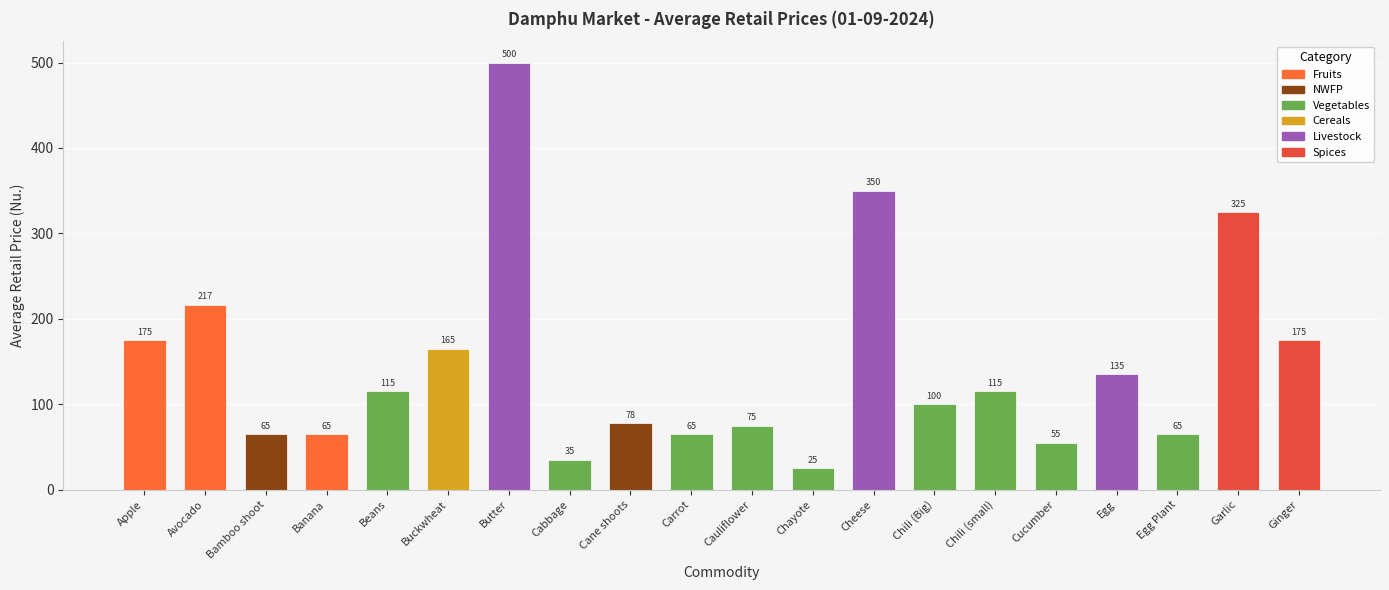

What is the label of the 6th bar from the right?

Chili (small)